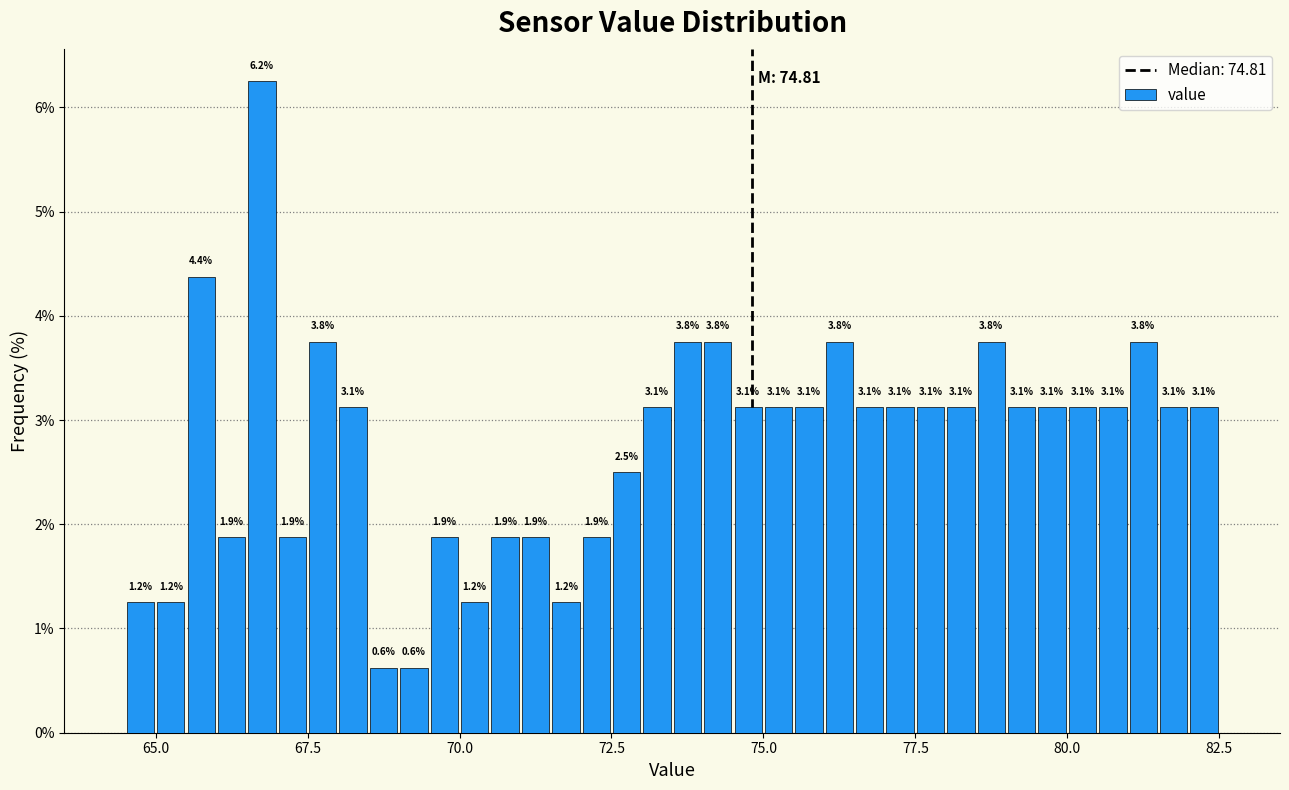

Around what value on the x-axis is the tallest bar? Give the approximate position of its centre, as read against the axis.

67.0